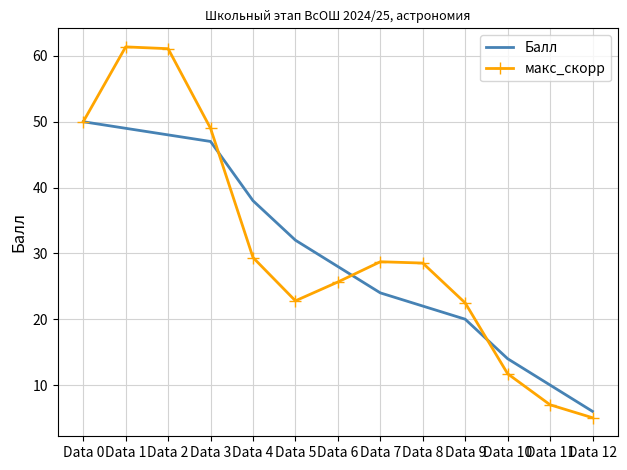

What are all the series names shown in the legend?

Балл, макс_скорр